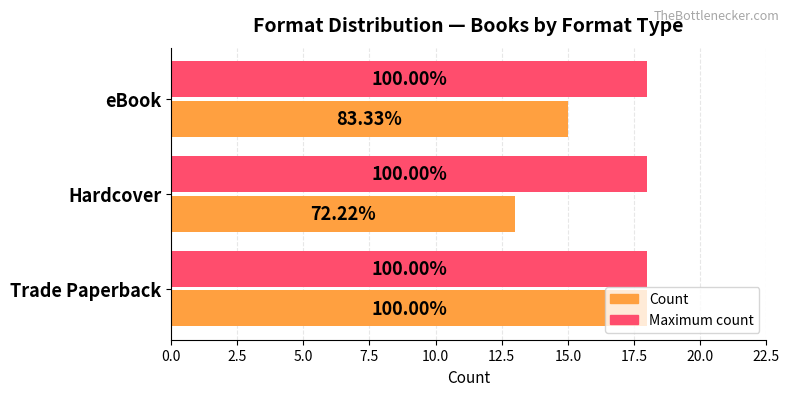

What are all the series names shown in the legend?

Count, Maximum count